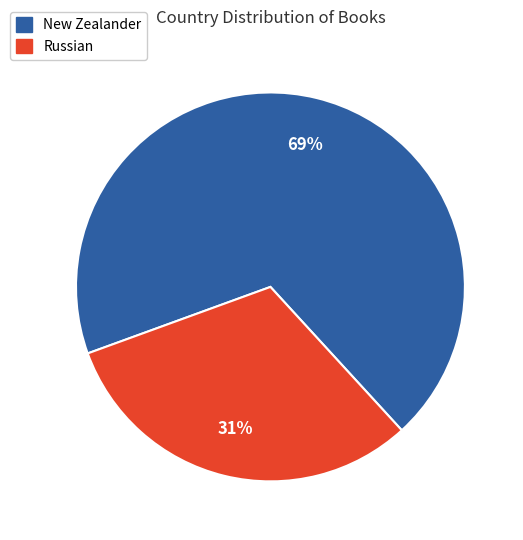

Which has a higher value, New Zealander or Russian?

New Zealander